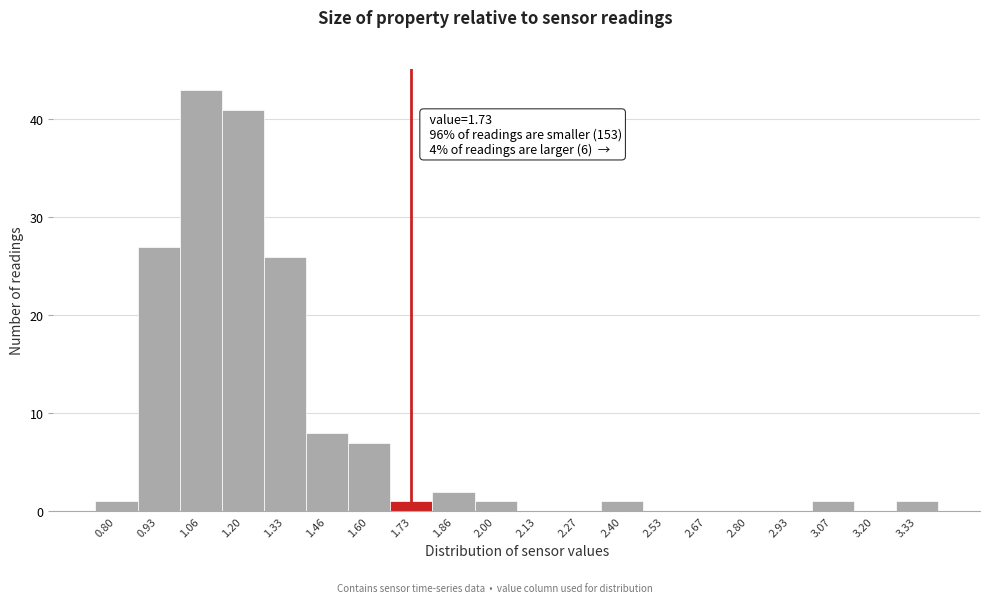

Which range on the x-axis has the tallest bar?

1.00 to 1.14